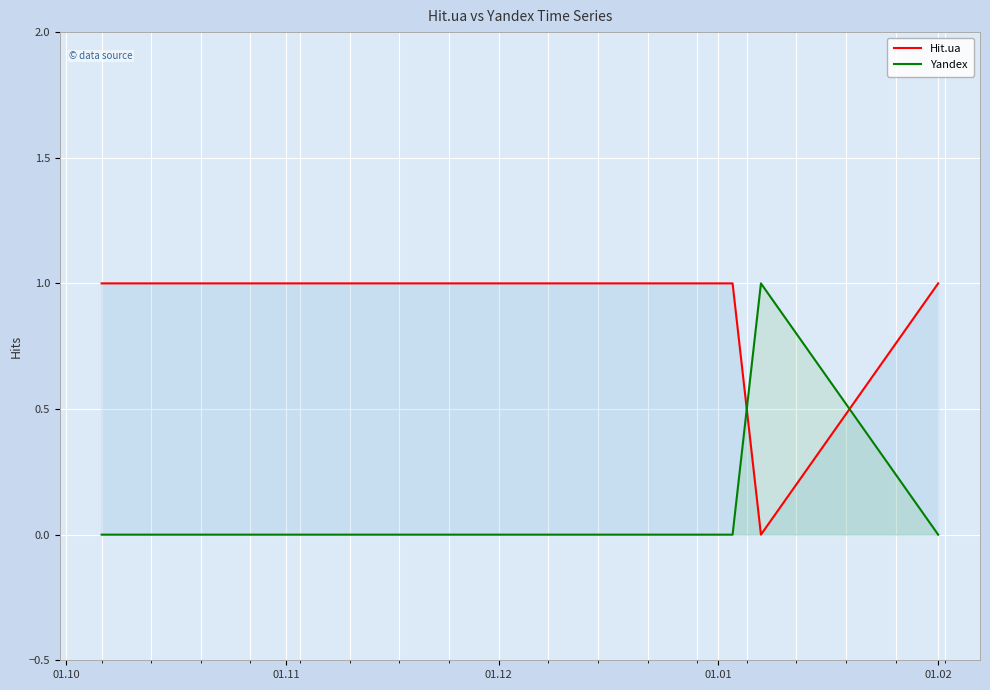

What is the maximum value for Hit.ua?

1